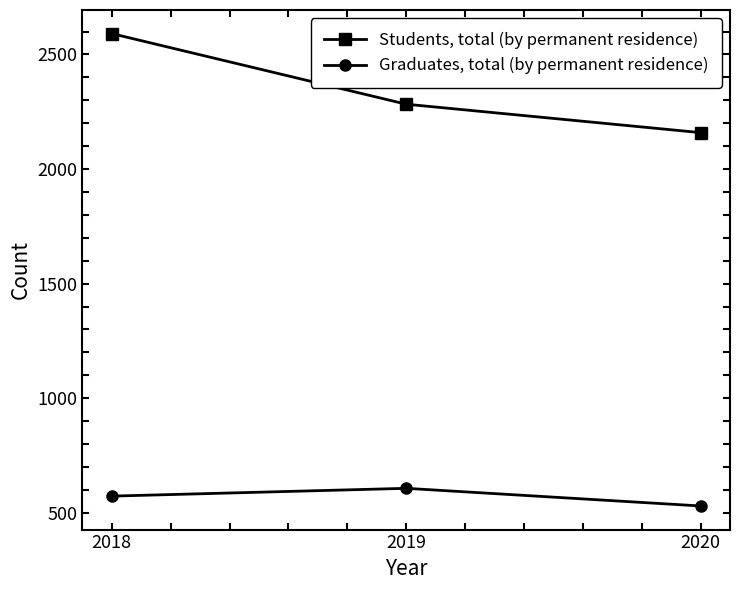

Where is Graduates, total (by permanent residence) nearest to the value 568?

2018